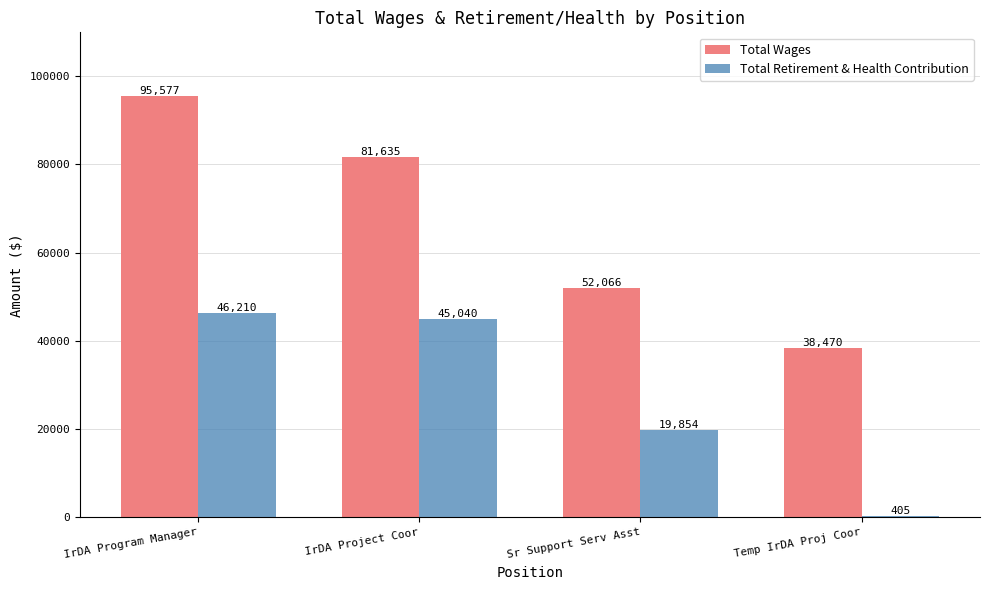

Which series has the largest total across all categories?

Total Wages